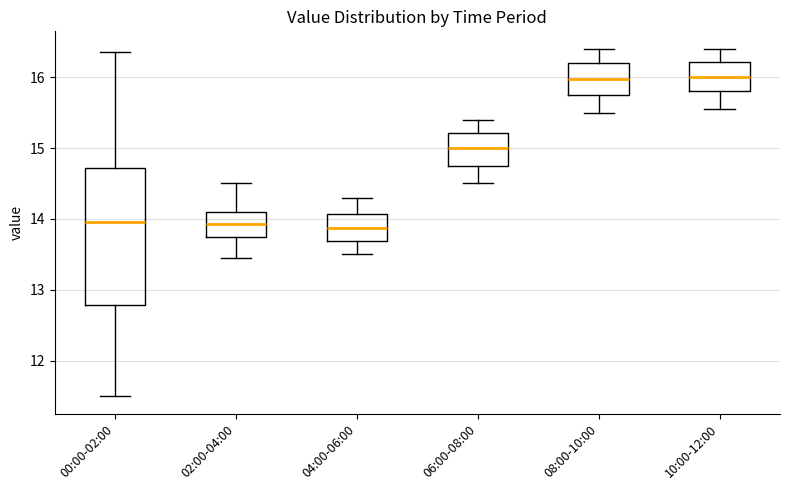

Reading left to right, read every box against the y-axis: the position of its median line, the range the box covers, and the ends of its whiskers. The values are not printed on the chart, so give them approximately, as read against the axis.

00:00-02:00: median 14.0, box 12.8 to 14.7, whiskers 11.5 to 16.4
02:00-04:00: median 13.9, box 13.8 to 14.1, whiskers 13.5 to 14.5
04:00-06:00: median 13.9, box 13.7 to 14.1, whiskers 13.5 to 14.3
06:00-08:00: median 15.0, box 14.8 to 15.2, whiskers 14.5 to 15.4
08:00-10:00: median 16.0, box 15.8 to 16.2, whiskers 15.5 to 16.4
10:00-12:00: median 16.0, box 15.8 to 16.2, whiskers 15.6 to 16.4